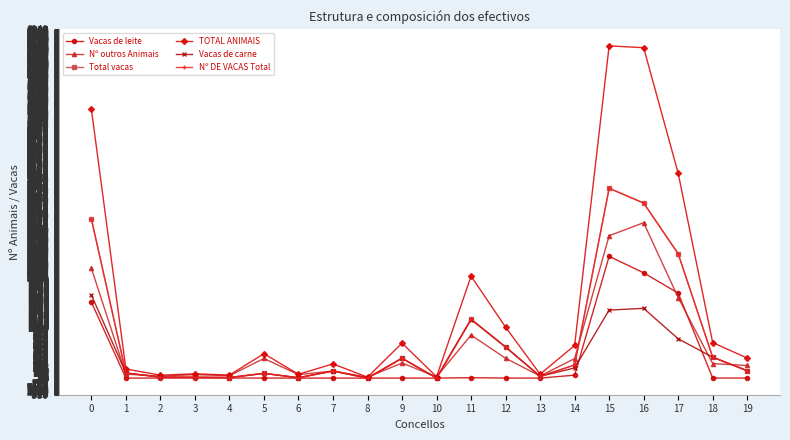

Is this an area chart (filled region under the line)?

No